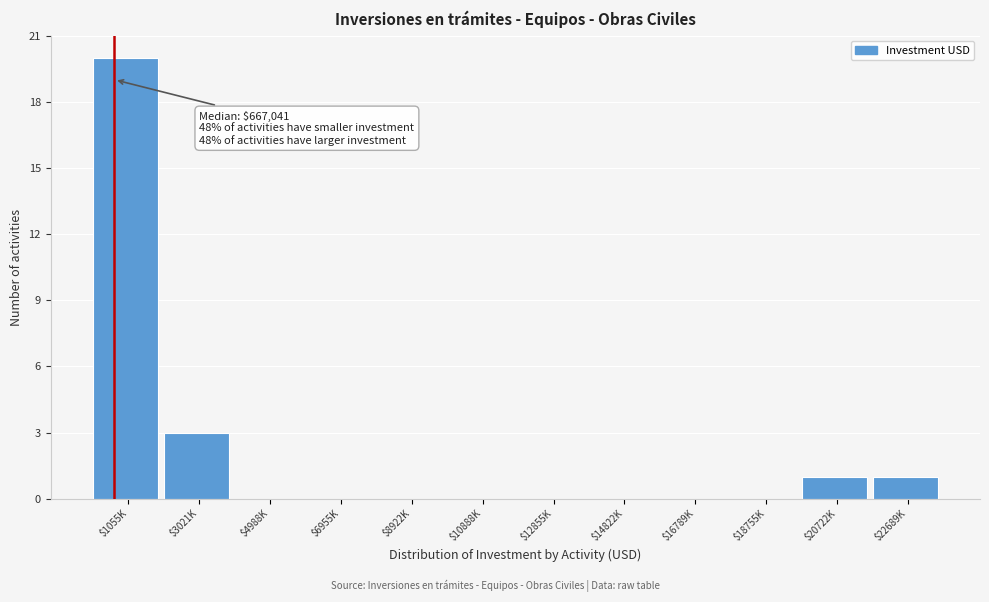

Is it true that the value at $22689K is 1?

True